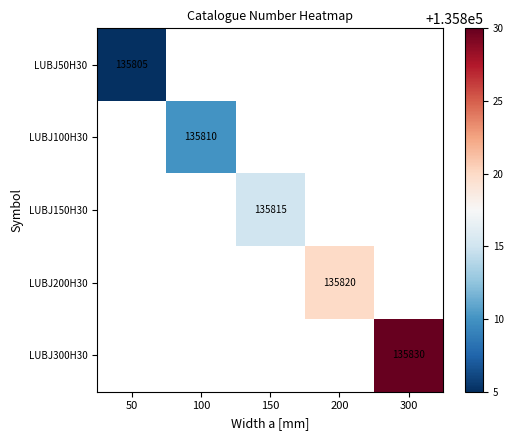

Is it true that LUBJ50H30 equals 203252 at 50?

False